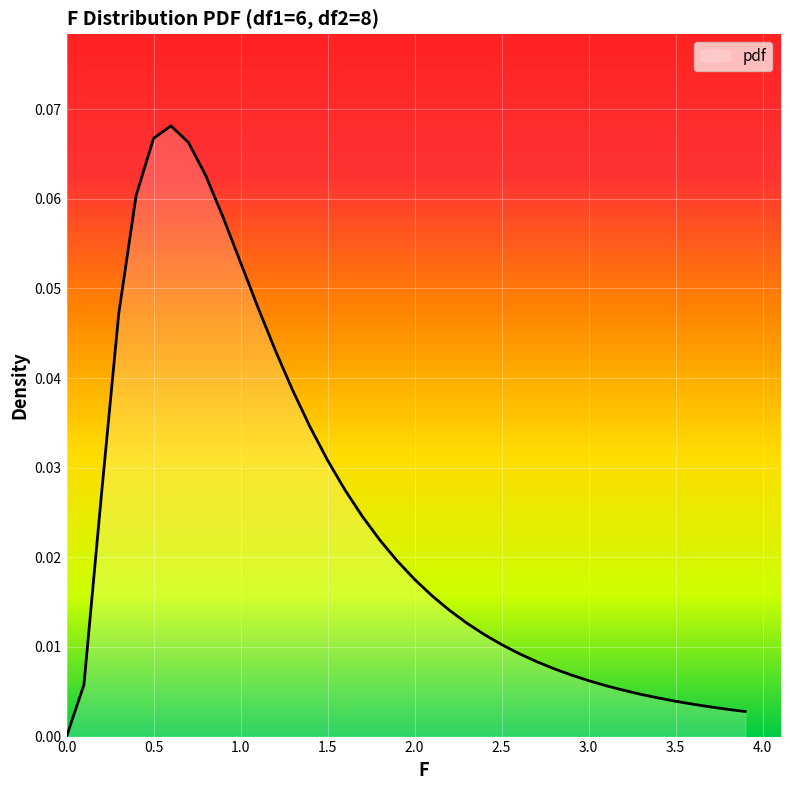

How many lines are shown in the chart?

1